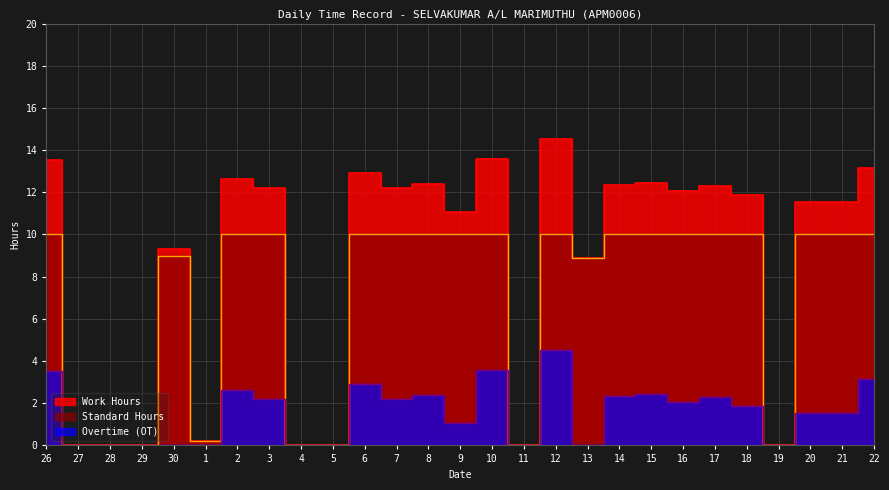

True or false: Overtime and Work Hours intersect in this chart.

False